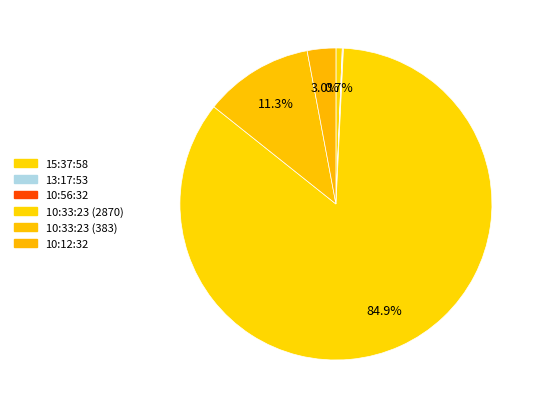

Which category has the biggest portion of the pie?

10:33:23 (2870)